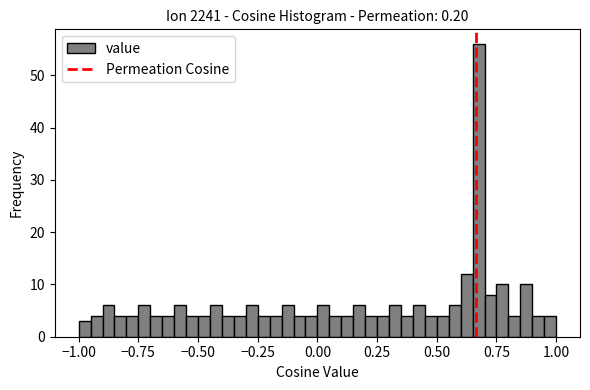

Read against the x-axis, roughly where is the centre of the tallest bar?

0.70